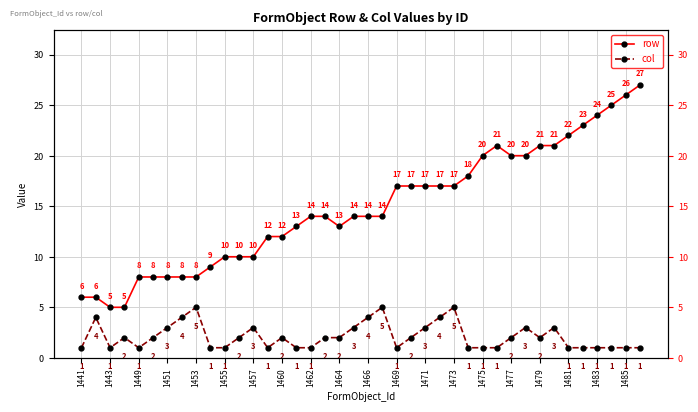

At how many categories does at least one series exceed 9?

30